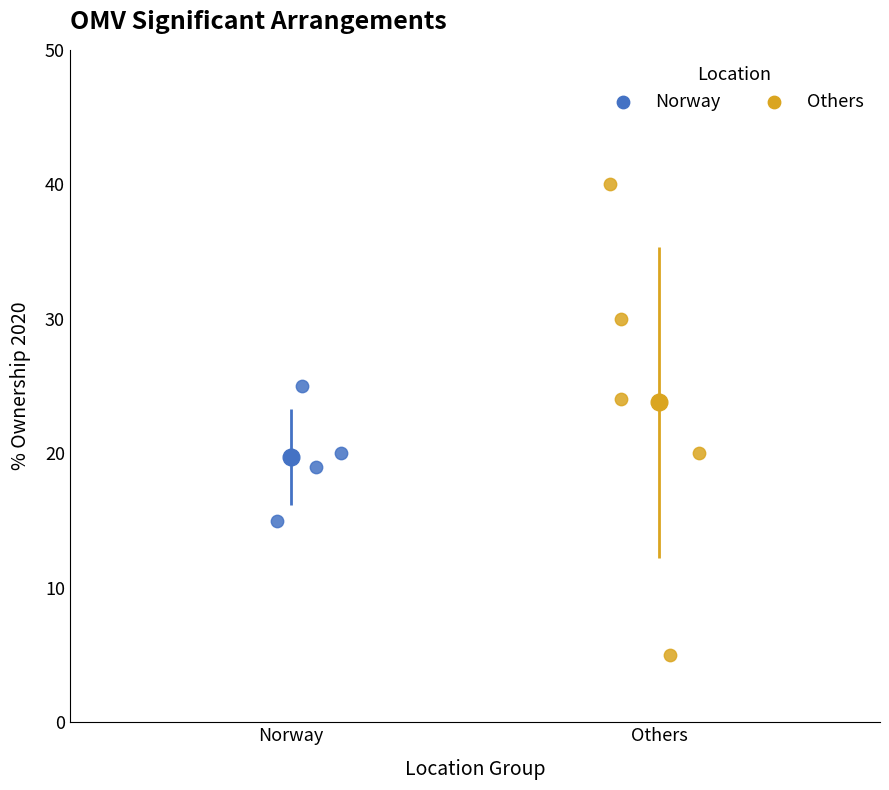

Which series reaches the minimum Y coordinate?

Others